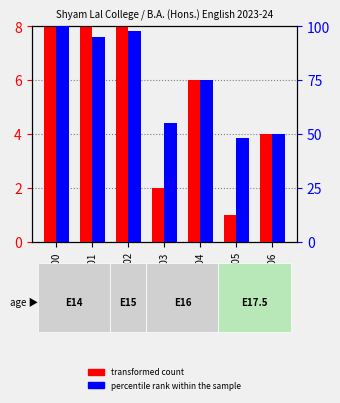

Count the transformed count values in the range 2 to 8.

6